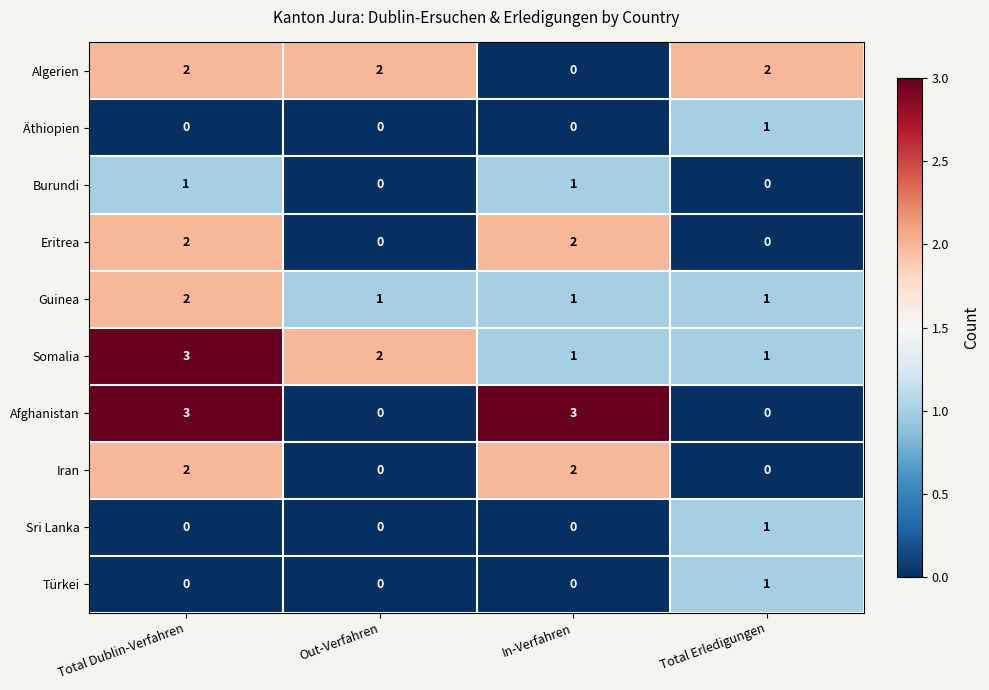

At which category is the sum across all series the highest?

Total Dublin-Verfahren